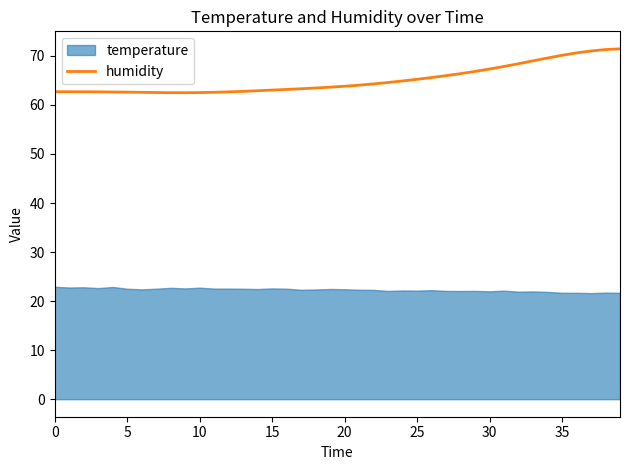

True or false: humidity has a value of 117.6 at 30.

False